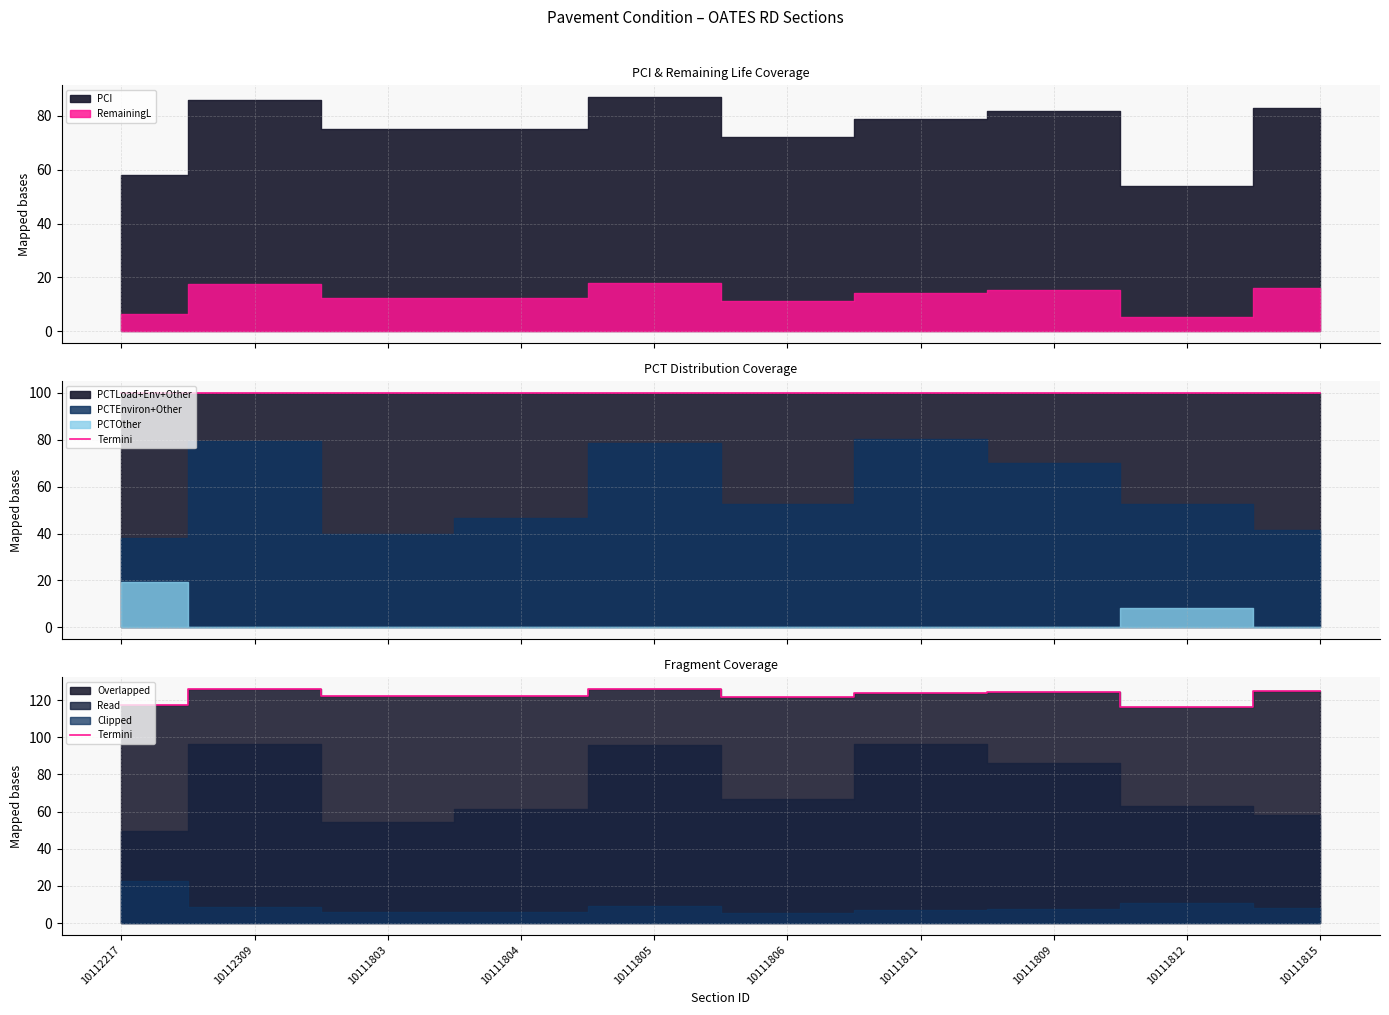

Does the chart have visible grid lines?

Yes